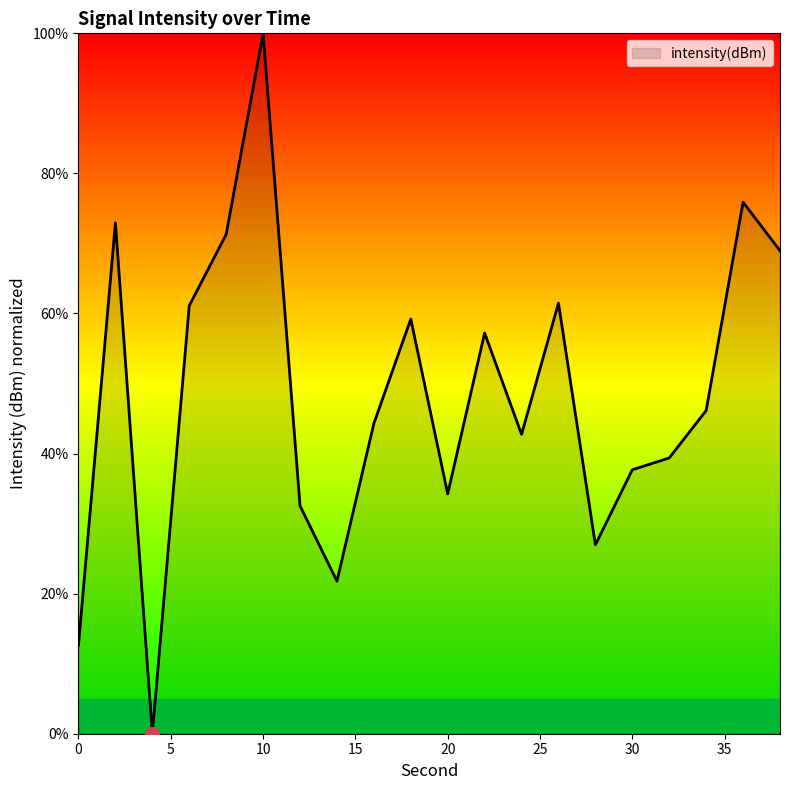

What is the maximum value shown in the chart?

100.0